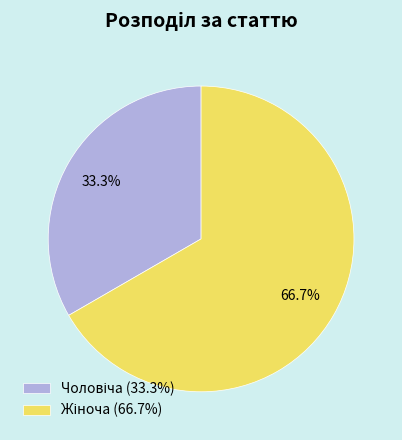

Is there a majority slice in this chart?

Yes